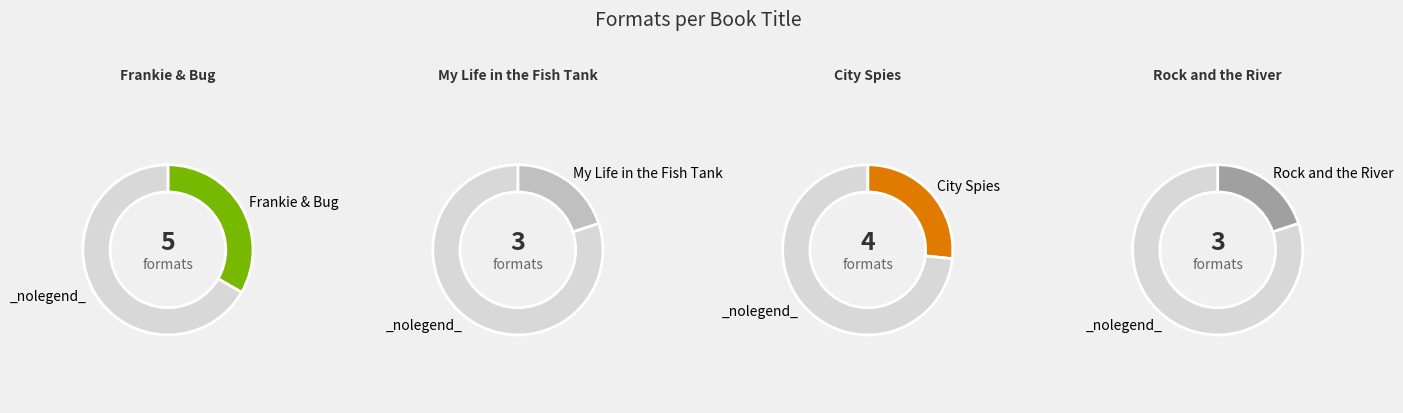

Is there a majority slice in this chart?

No